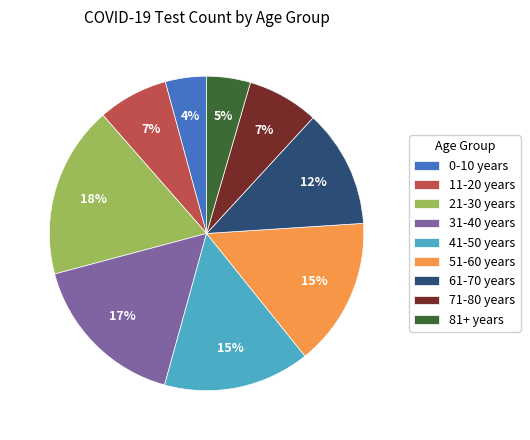

To the nearest percent, what is the combined percentage of 11-20 years and 51-60 years?

22%